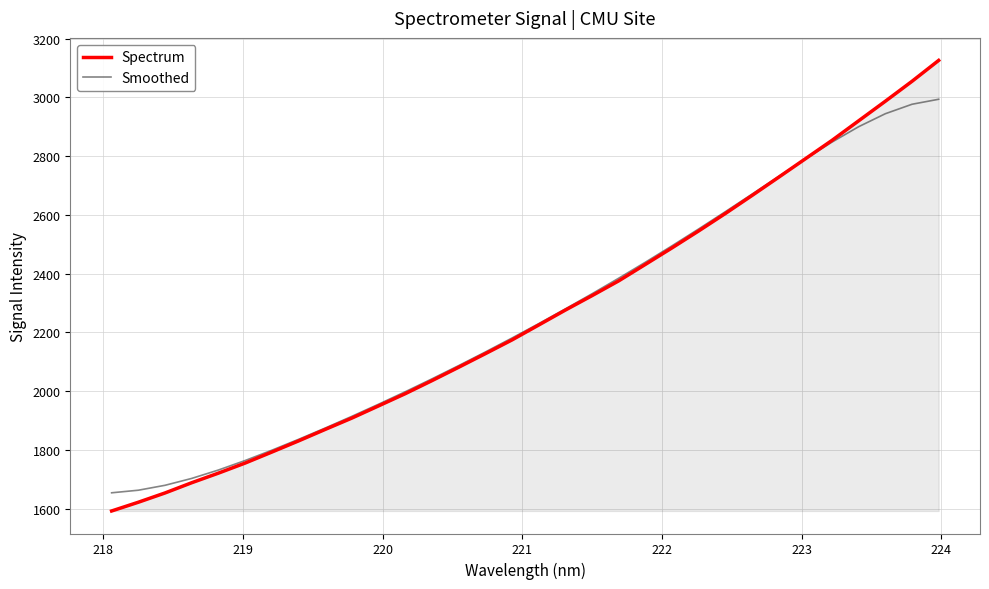

List the series in order of their peak value, highest first.

Spectrum, Smoothed